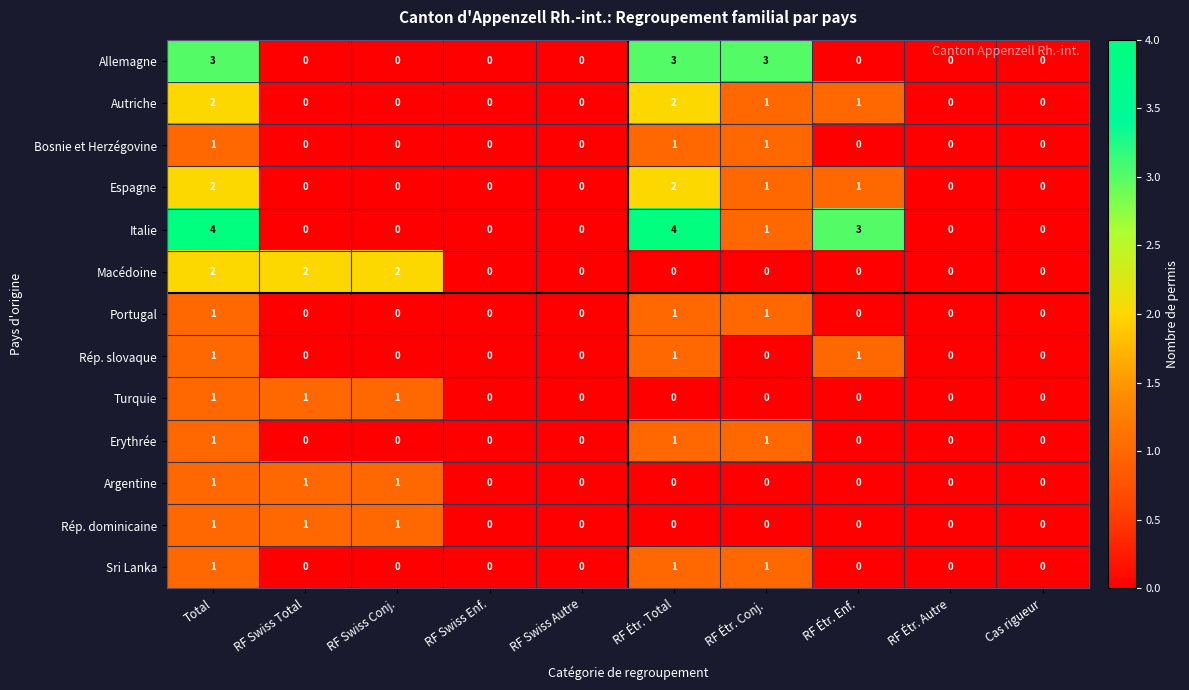

Which series has the largest total across all categories?

Italie